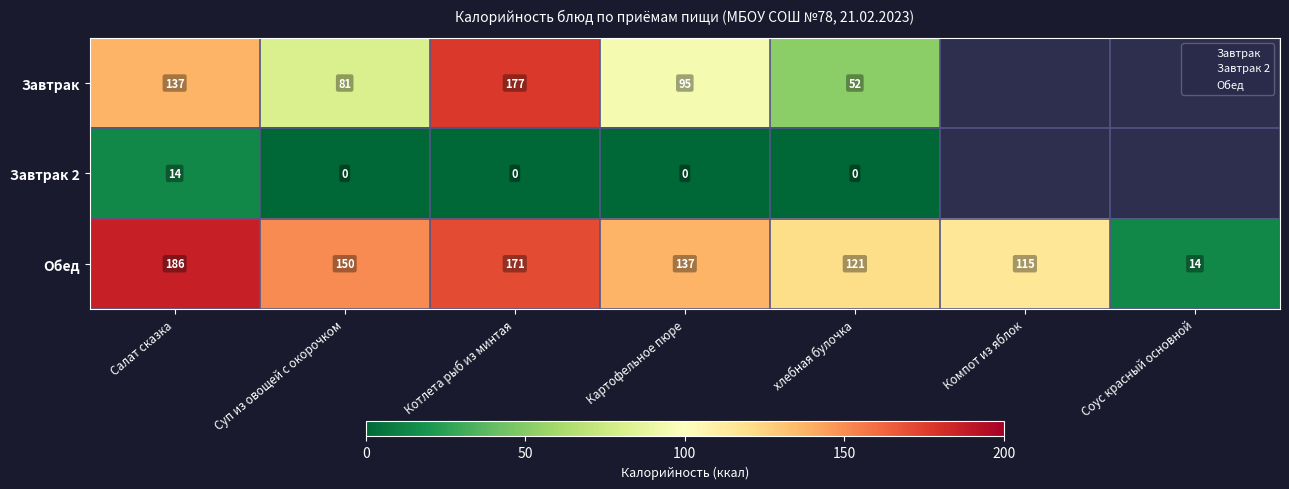

Rank the series by their maximum value, from lowest to highest.

Завтрак 2, Завтрак, Обед